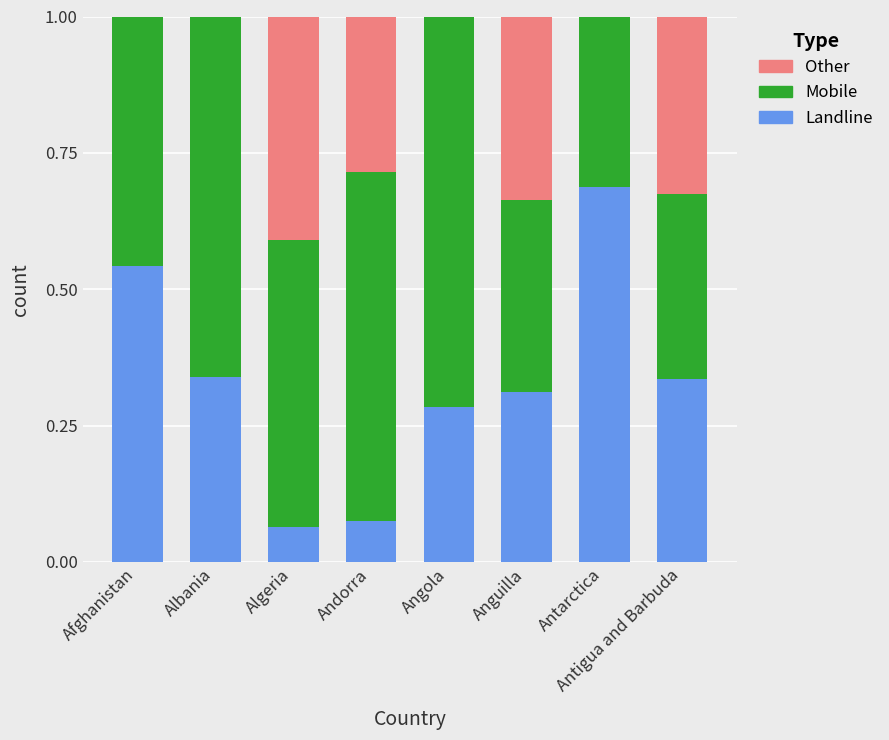

Is it true that Landline equals 0.4 at Angola?

False